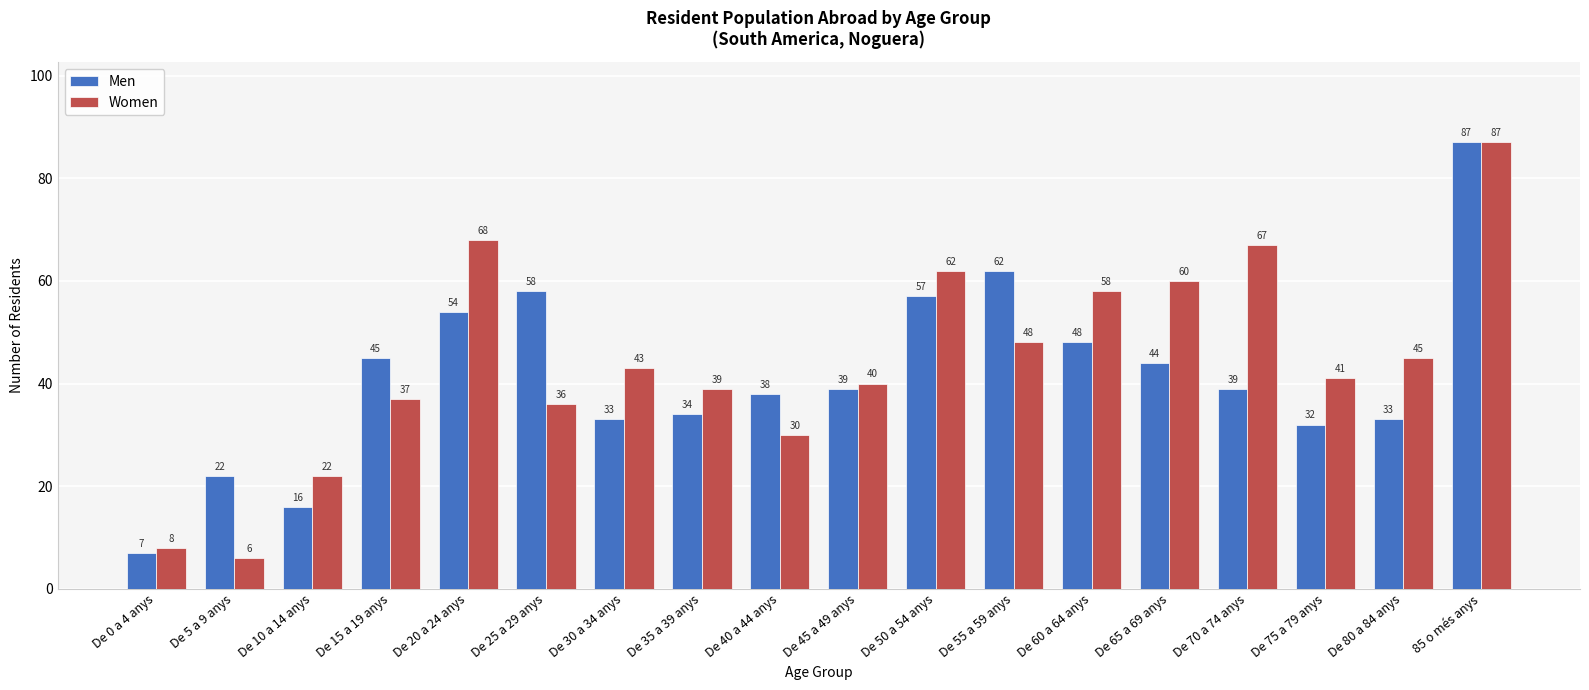

Where does the Women series first go above 43?

De 20 a 24 anys